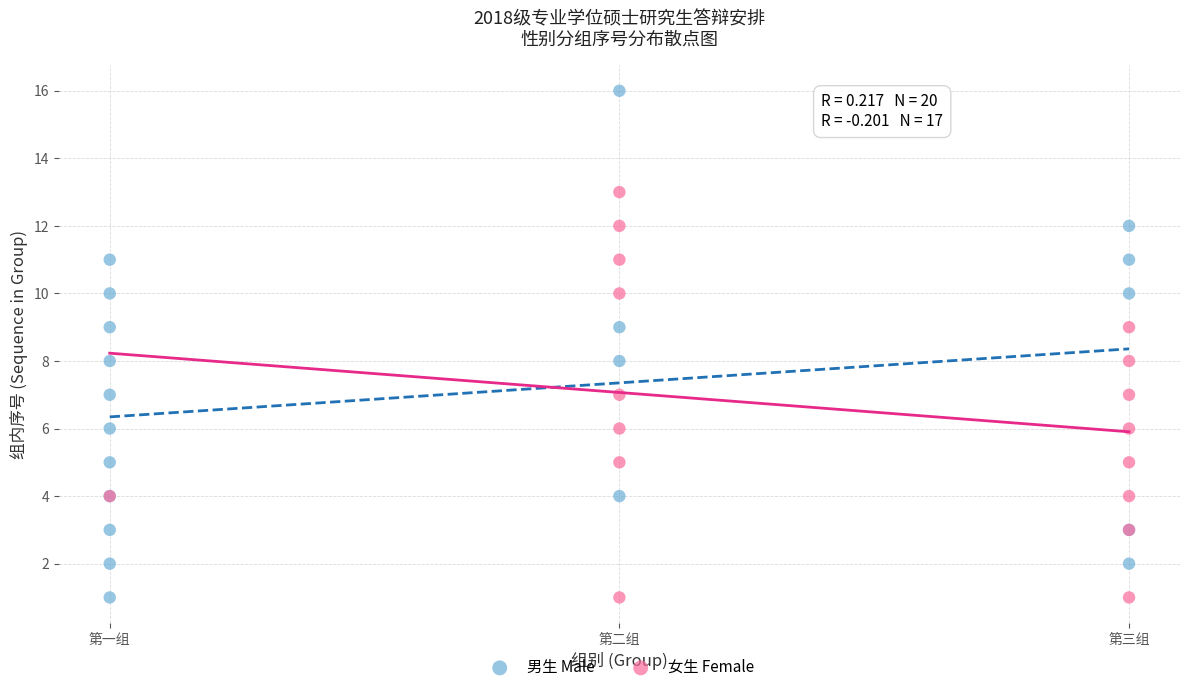

Which series has the widest spread of Y values?

男生 Male